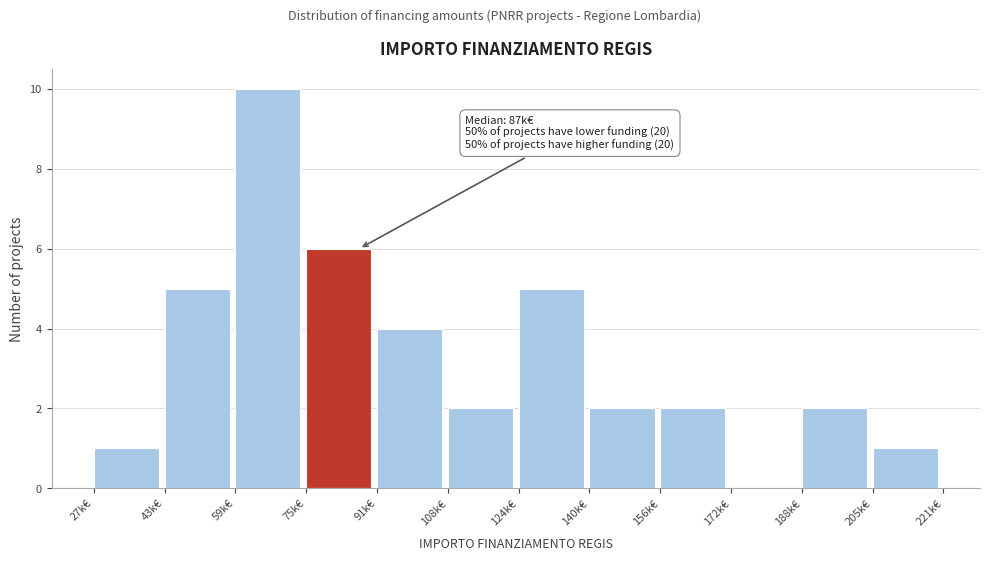

Reading right to left, extract all data points from this chart.

205k€=1	188k€=2	172k€=0	156k€=2	140k€=2	124k€=5	108k€=2	91k€=4	75k€=6	59k€=10	43k€=5	27k€=1